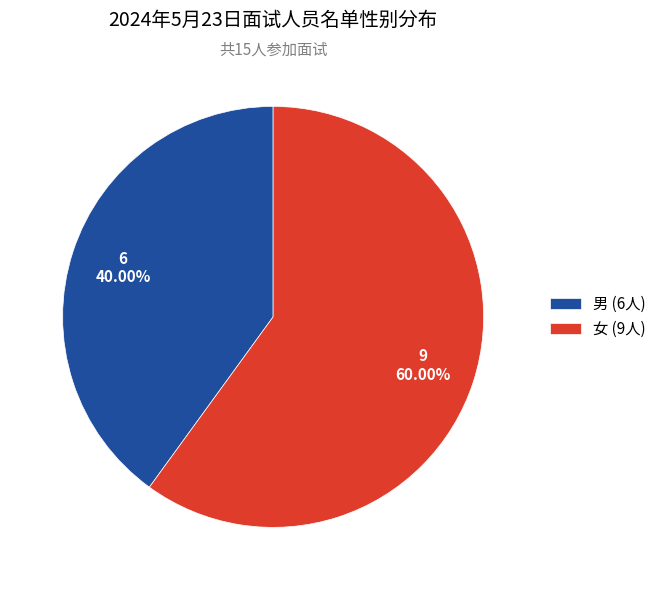

Which category accounts for the majority?

女